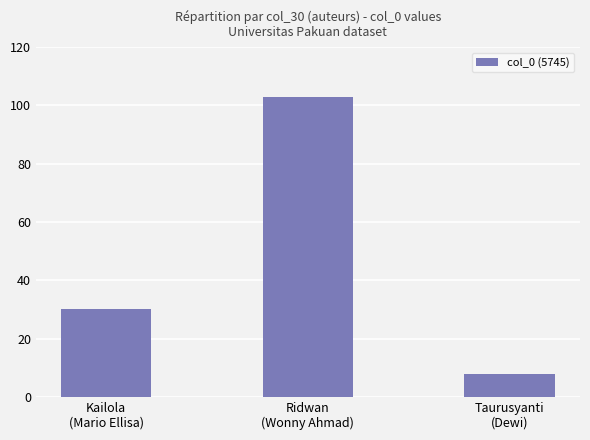

What is the difference between the maximum and minimum values?

95